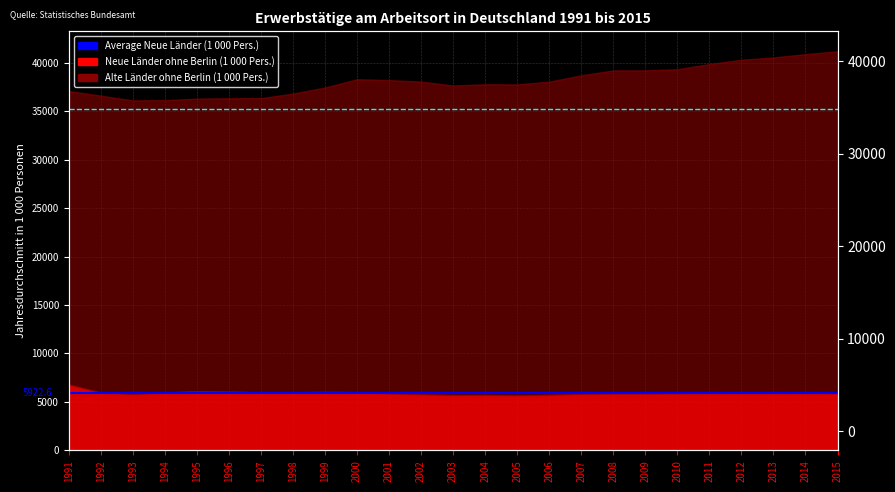

What is the value of the Average Neue Länder (5922.6) point at the 1st from the left?

5922.6